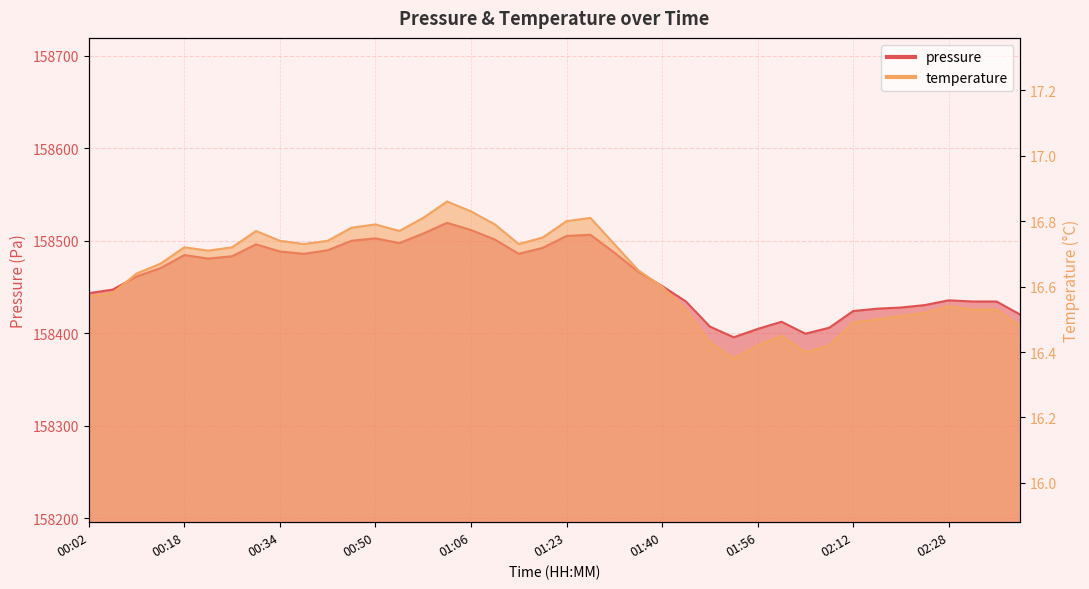

How many interior local peaks does the temperature series have?

7